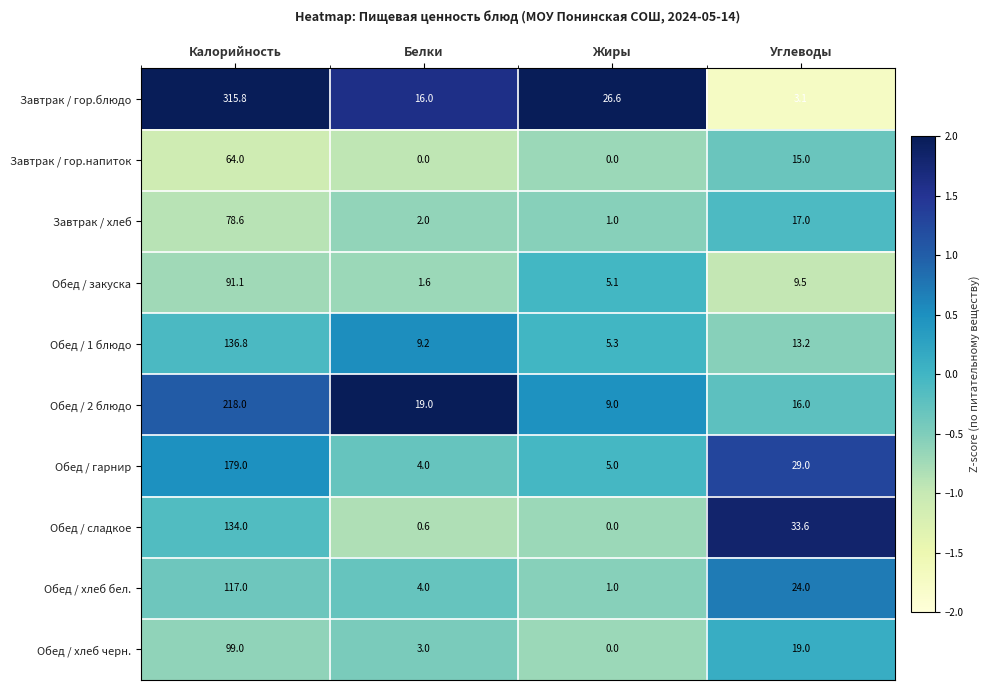

What is the sum of all Обед / 1 блюдо values?

164.5